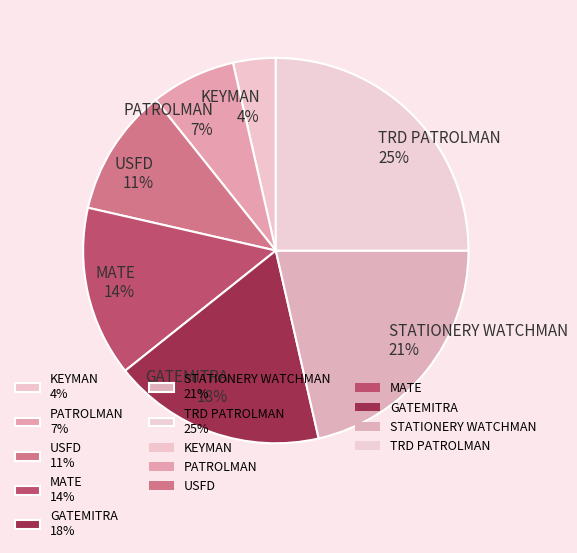

Is it true that STATIONERY WATCHMAN is 27% of the pie?

False